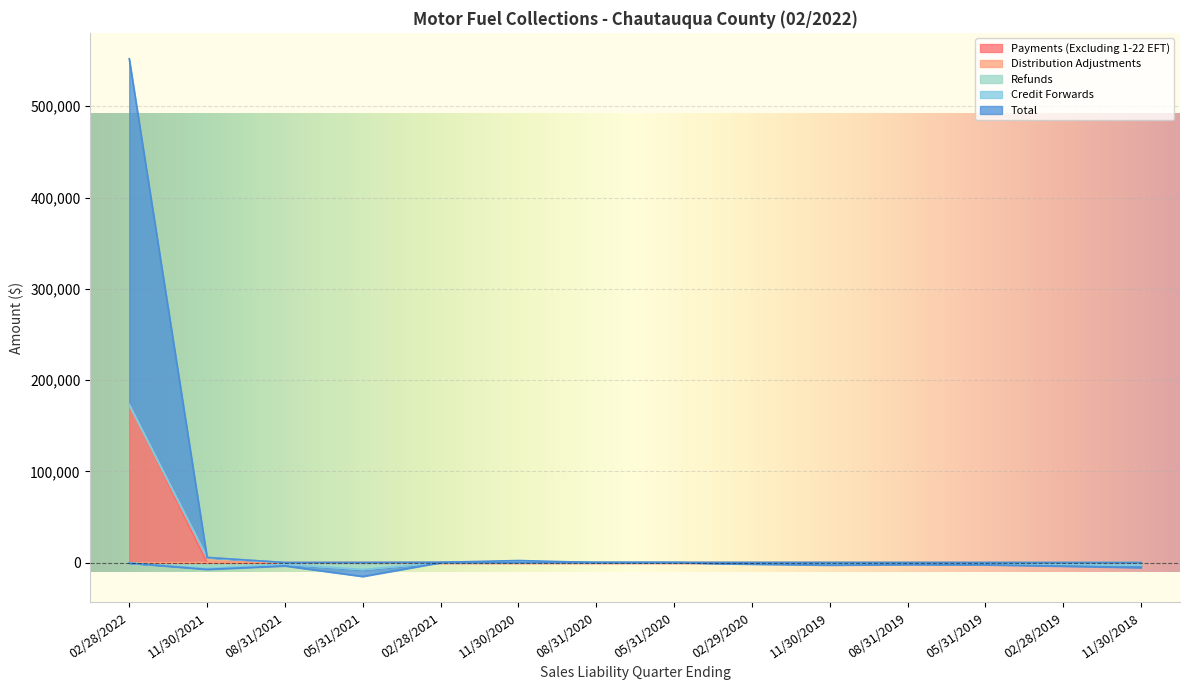

At which label does Payments (Excluding 1-22 EFT) reach its peak?

02/28/2022